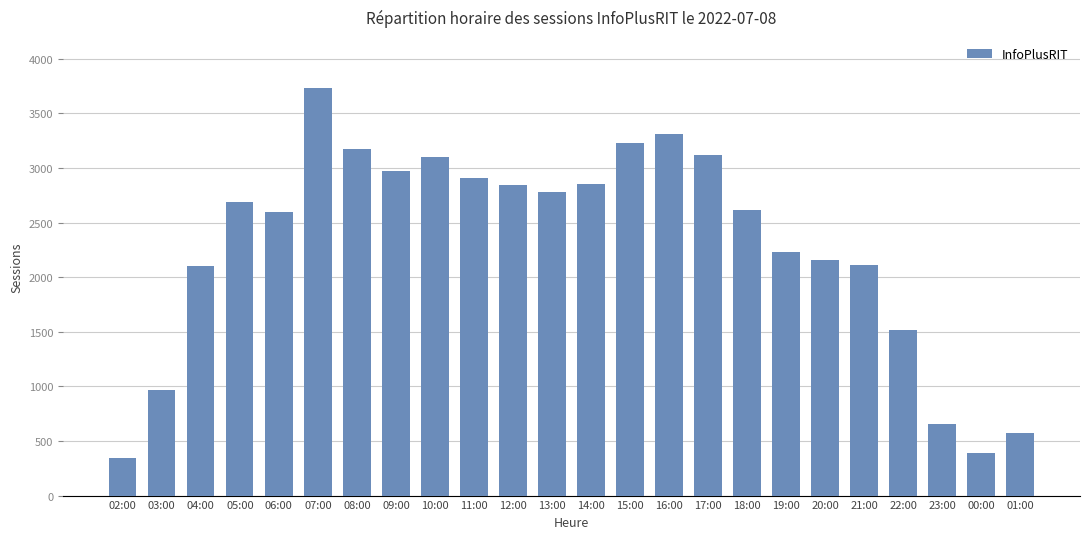

Read the value at 04:00, to the nearest 100.

2100